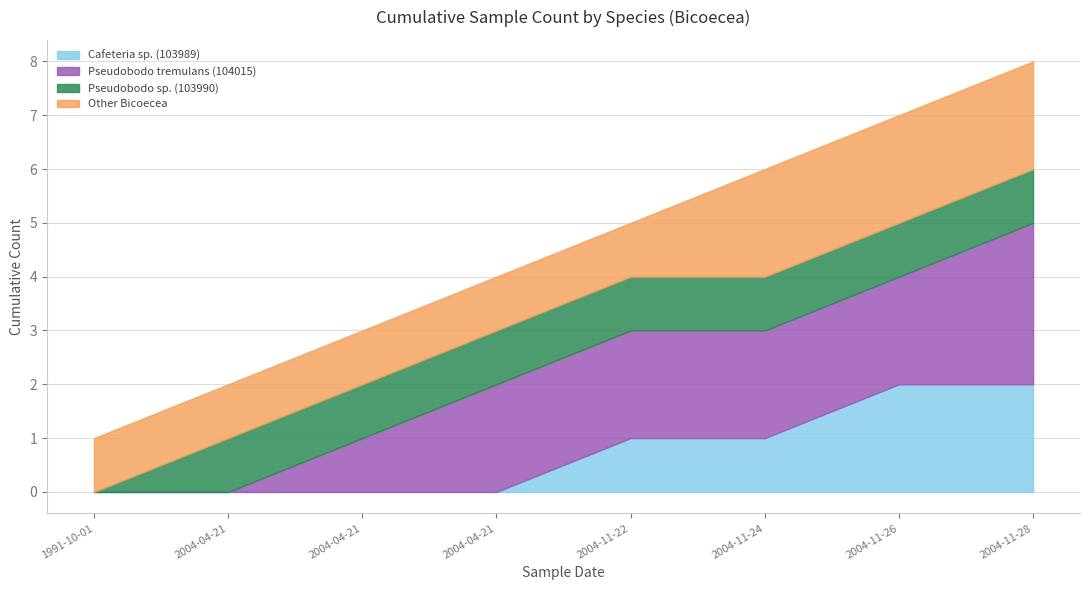

How many lines are shown in the chart?

4